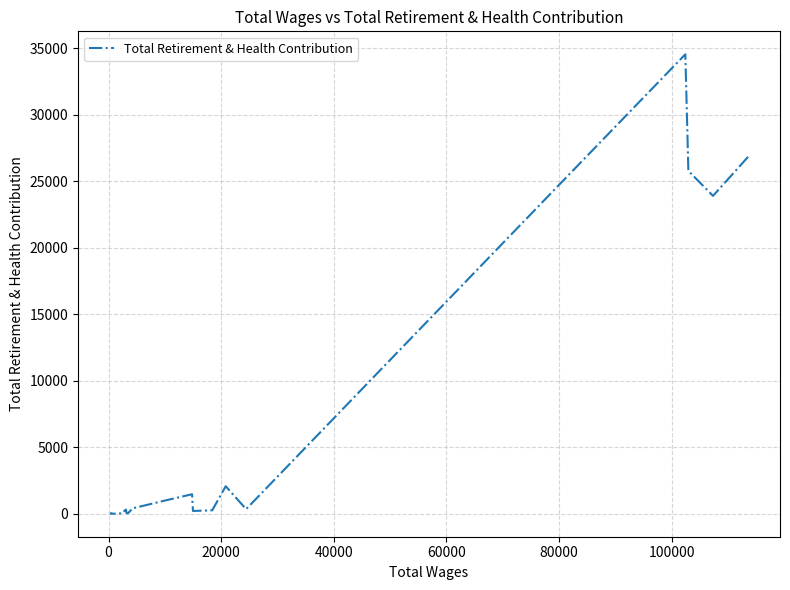

What is the value of the 9th point from the left?

217